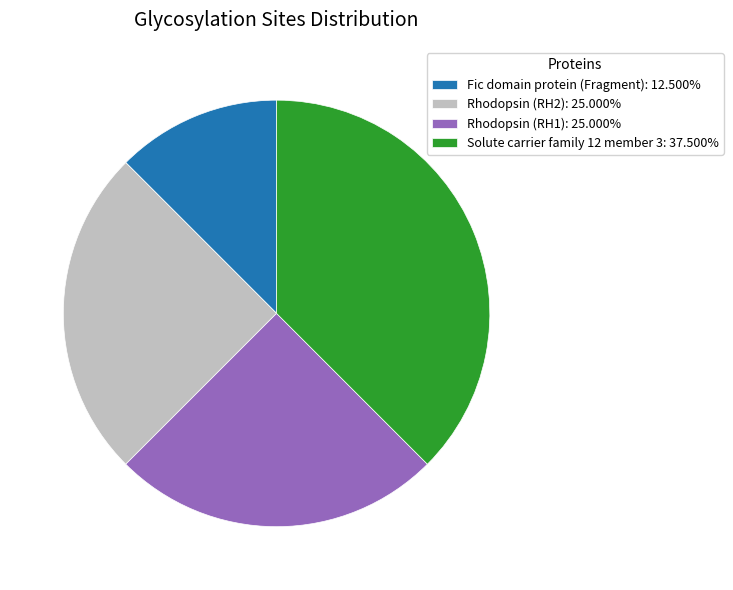

Approximately how many times larger is the value at Rhodopsin (RH2): 25.000% compared to Rhodopsin (RH1): 25.000%?

1.0